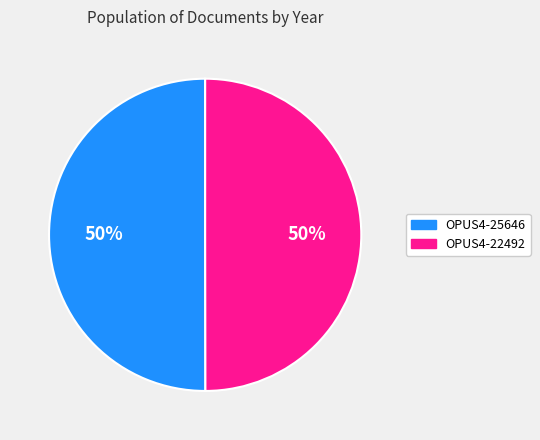

The OPUS4-22492 slice represents 50% of the pie. True or false?

True